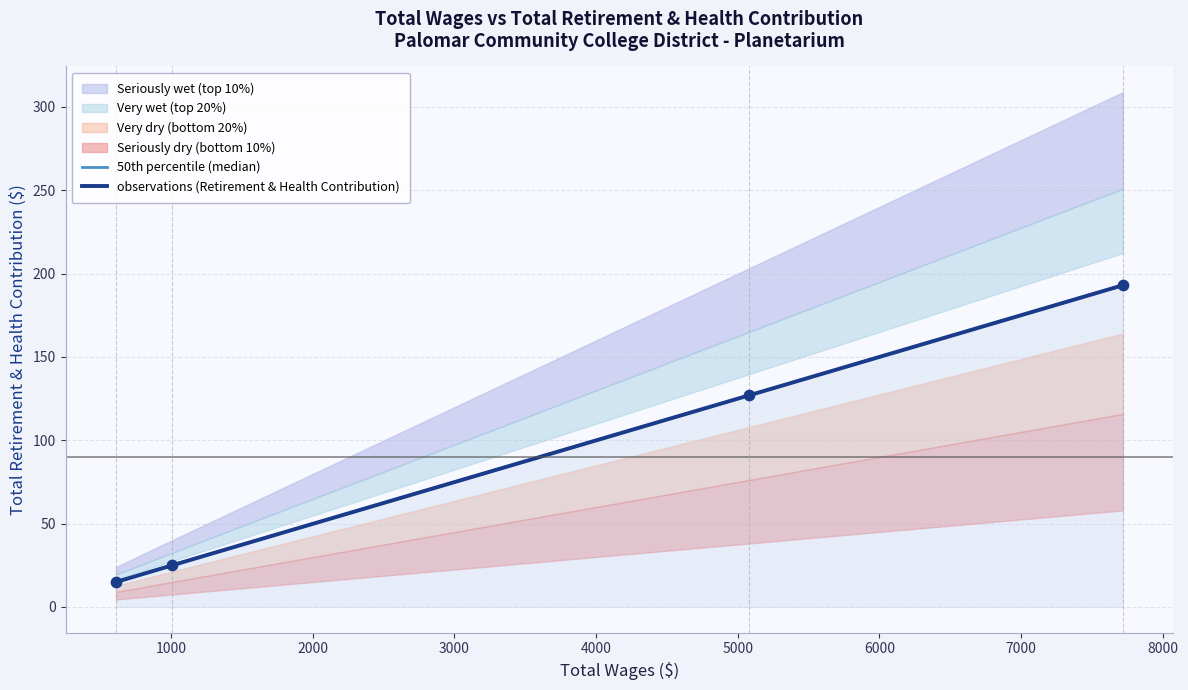

What is the change in value from 5082 to 613?

-112